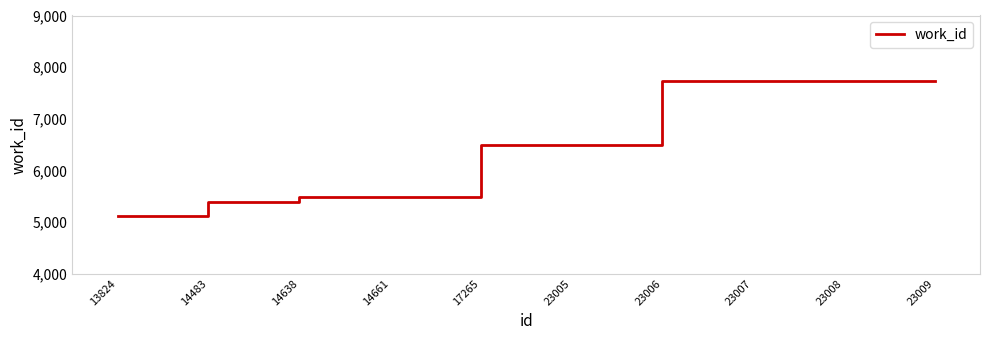

Which label corresponds to the smallest value in the chart?

13824